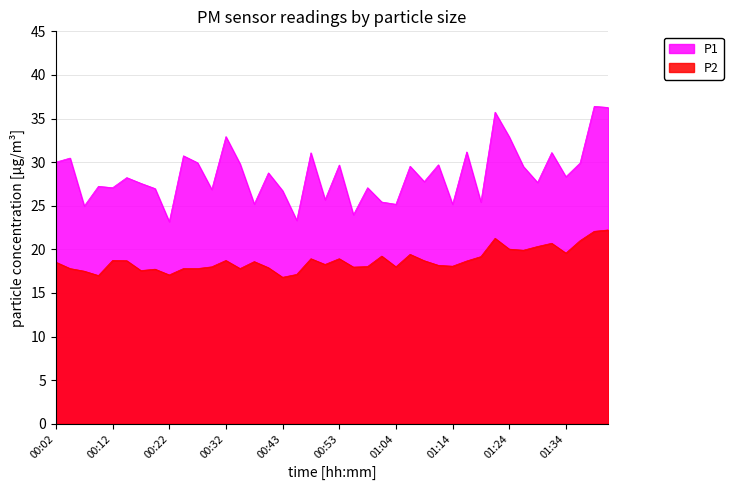

Between 01:04 and 01:26, which is larger?

01:26